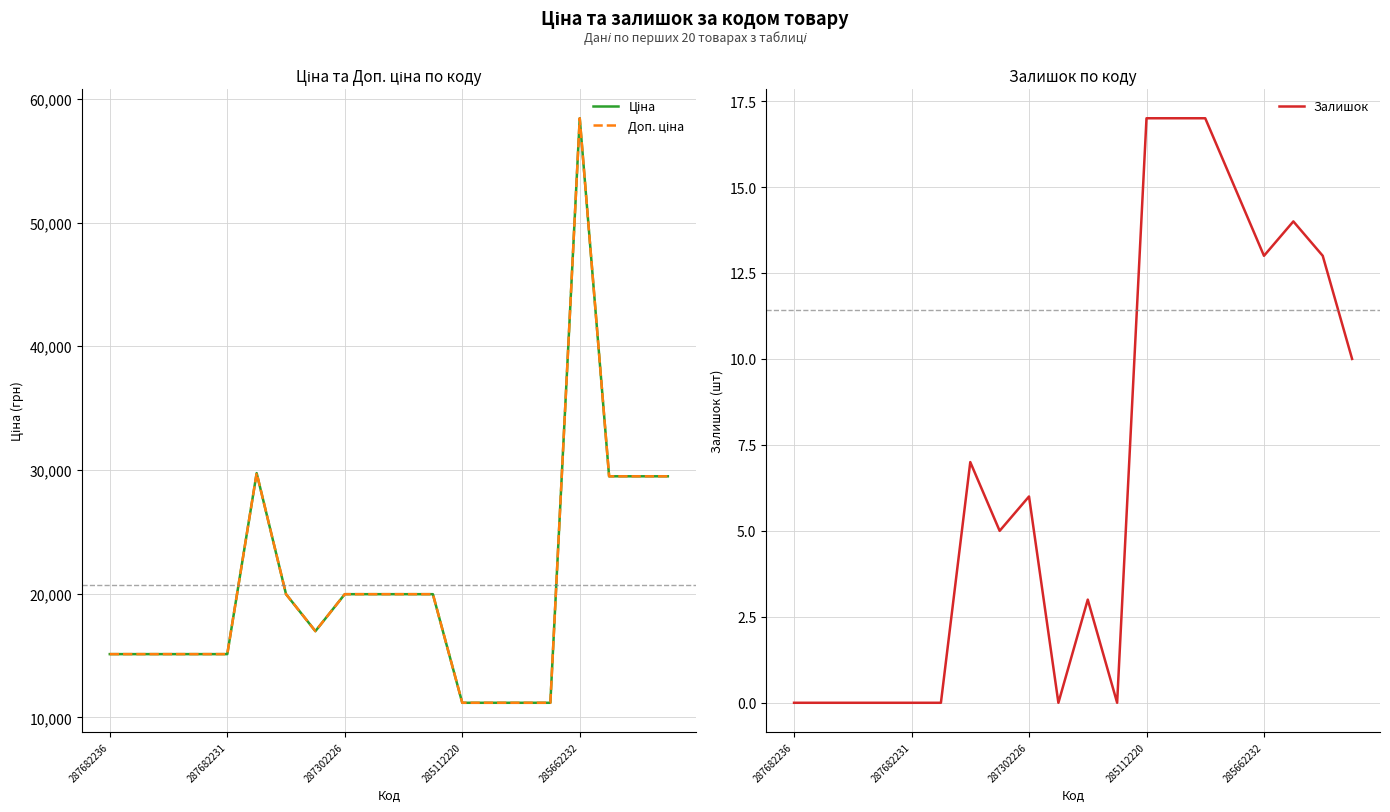

True or false: Ціна and Доп. ціна intersect in this chart.

False